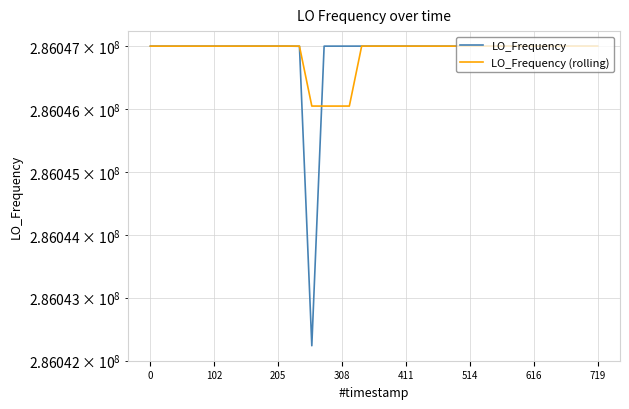

What are all the series names shown in the legend?

LO_Frequency, LO_Frequency (rolling)